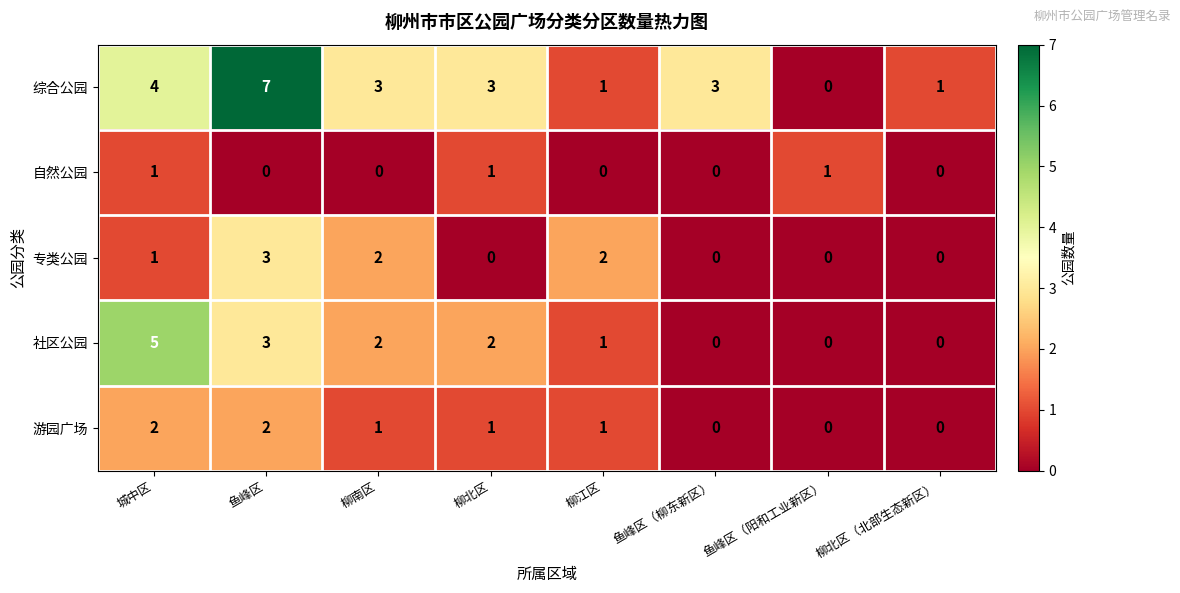

At which label does 游园广场 first exceed 1?

城中区